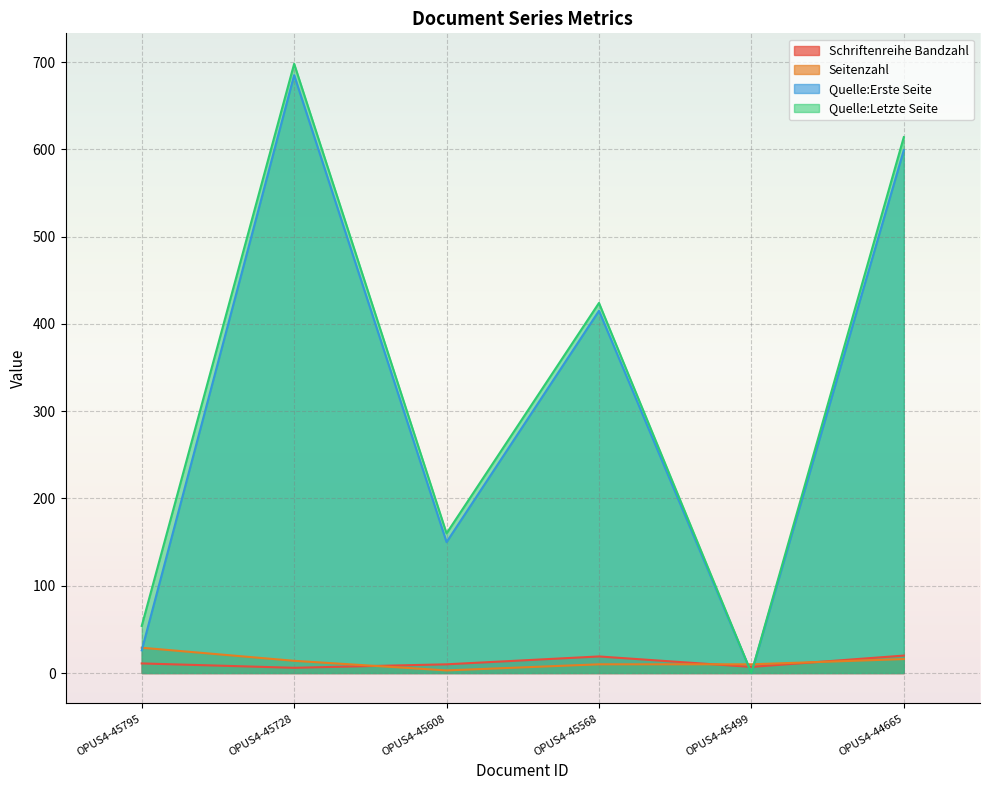

Read the Quelle:Letzte Seite value at OPUS4-45728, to the nearest 10.

700